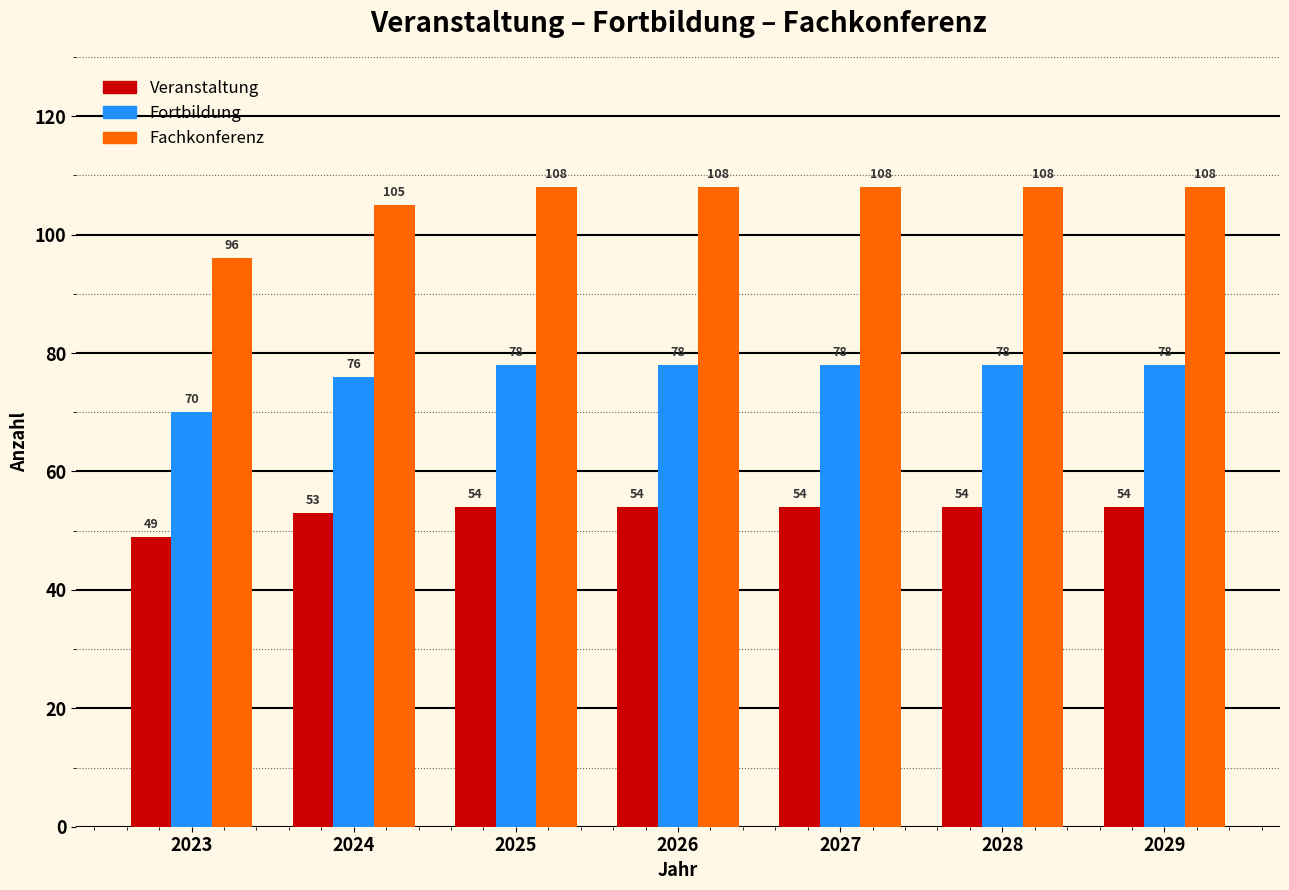

What is the value of the Fortbildung bar at the 4th from the left?

78